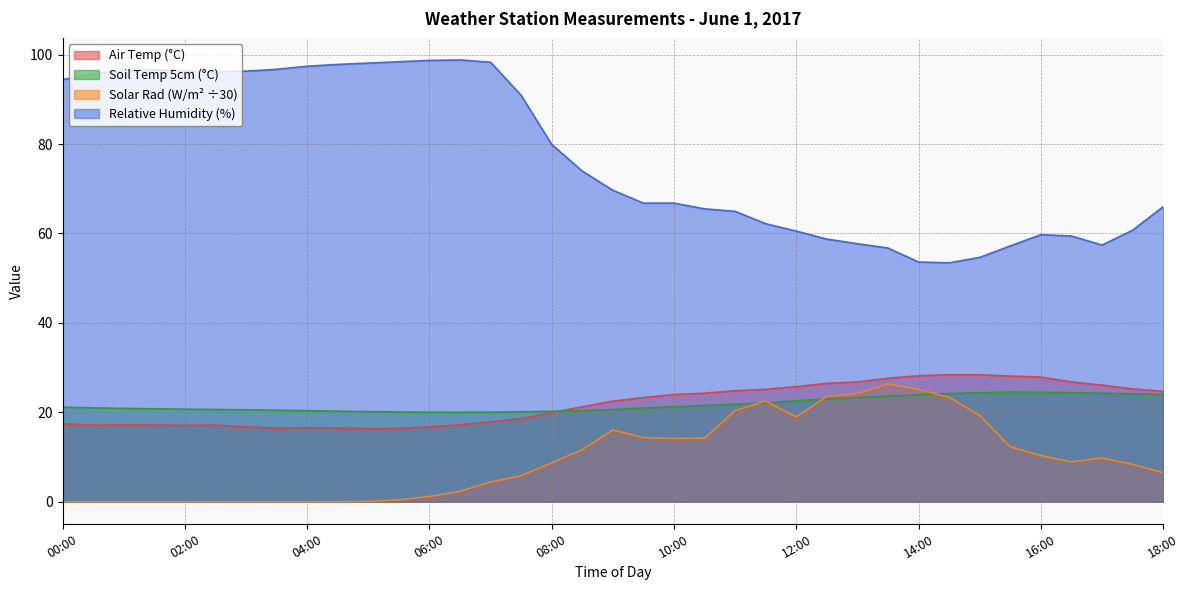

At how many categories does at least one series exceed 41?

37